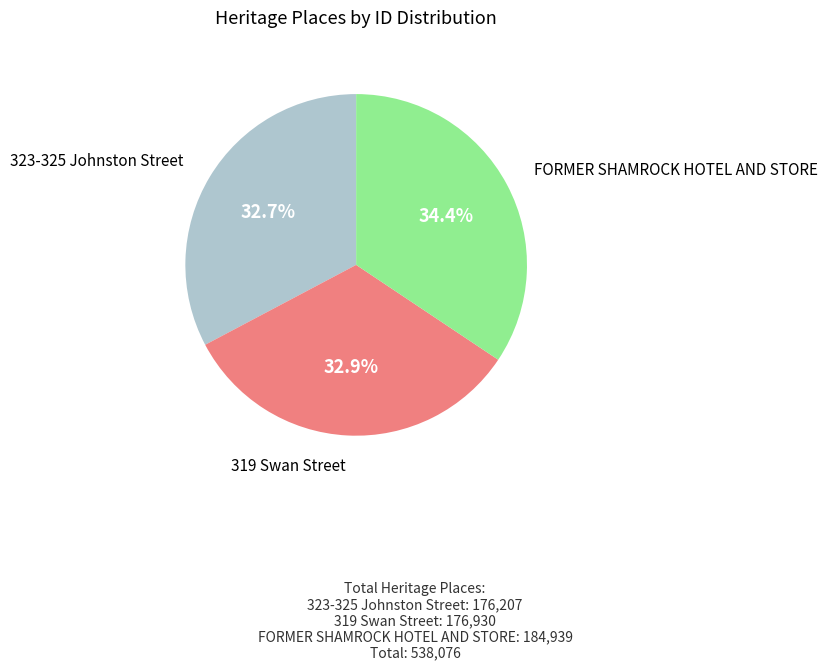

Which has a higher value, FORMER SHAMROCK HOTEL AND STORE or 319 Swan Street?

FORMER SHAMROCK HOTEL AND STORE